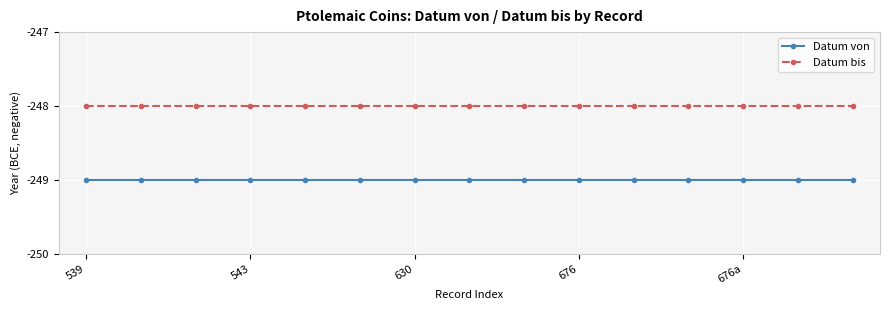

True or false: Datum von and Datum bis intersect in this chart.

False